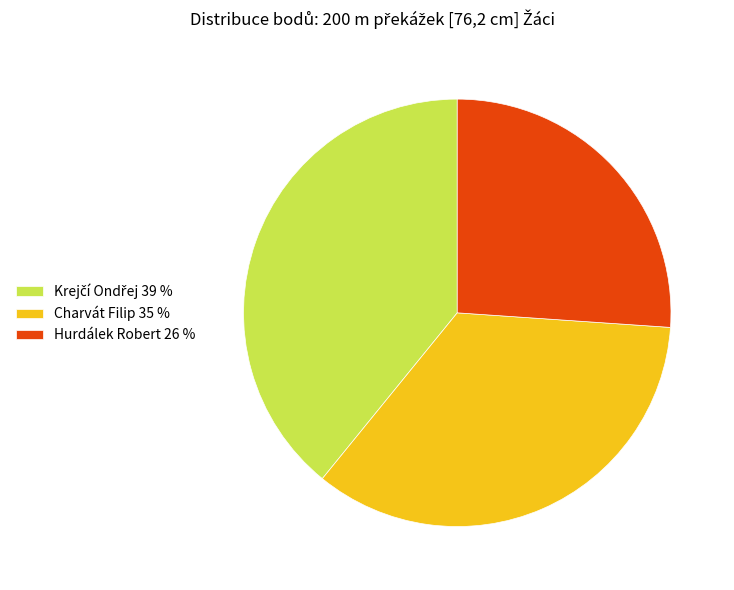

Is the sum of Hurdálek Robert 26 % and Charvát Filip 35 % greater than half?

Yes